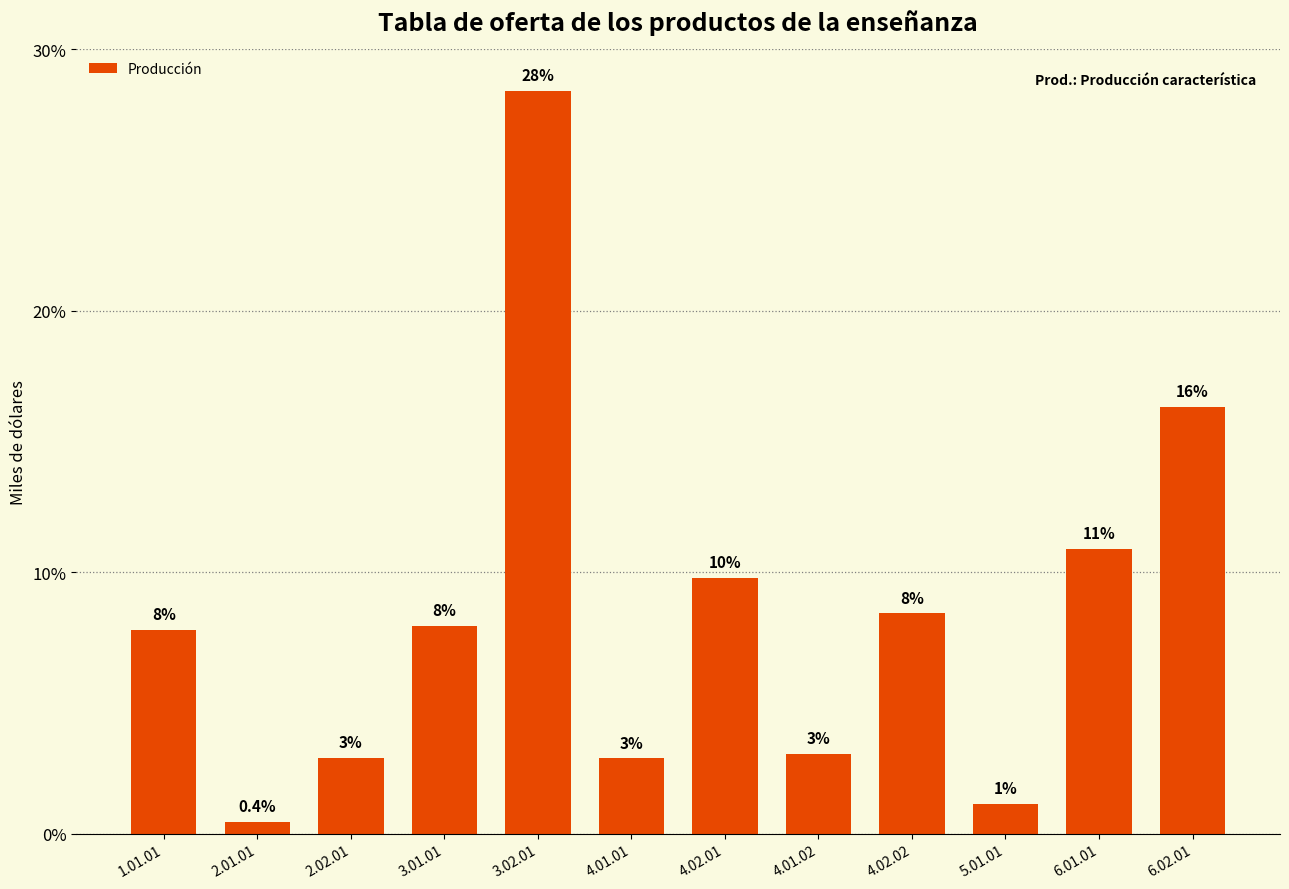

How many bars are there in total?

12